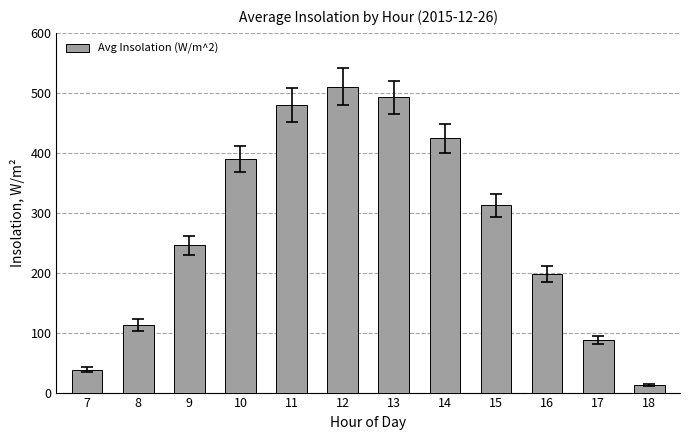

What is the difference between the maximum and minimum values?

498.1